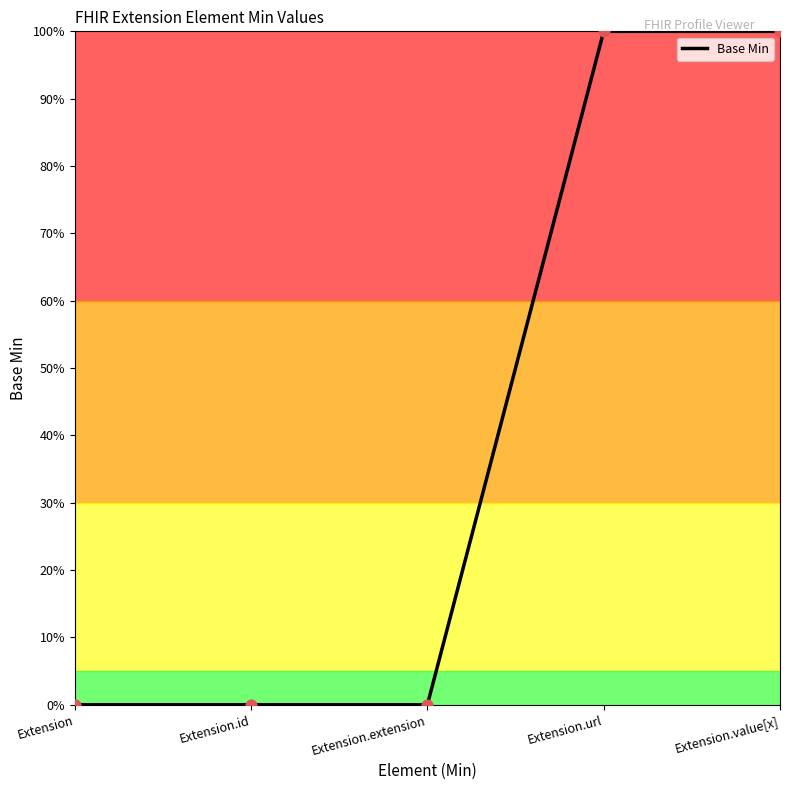

Between Extension.extension and Extension.value[x], which is larger?

Extension.value[x]